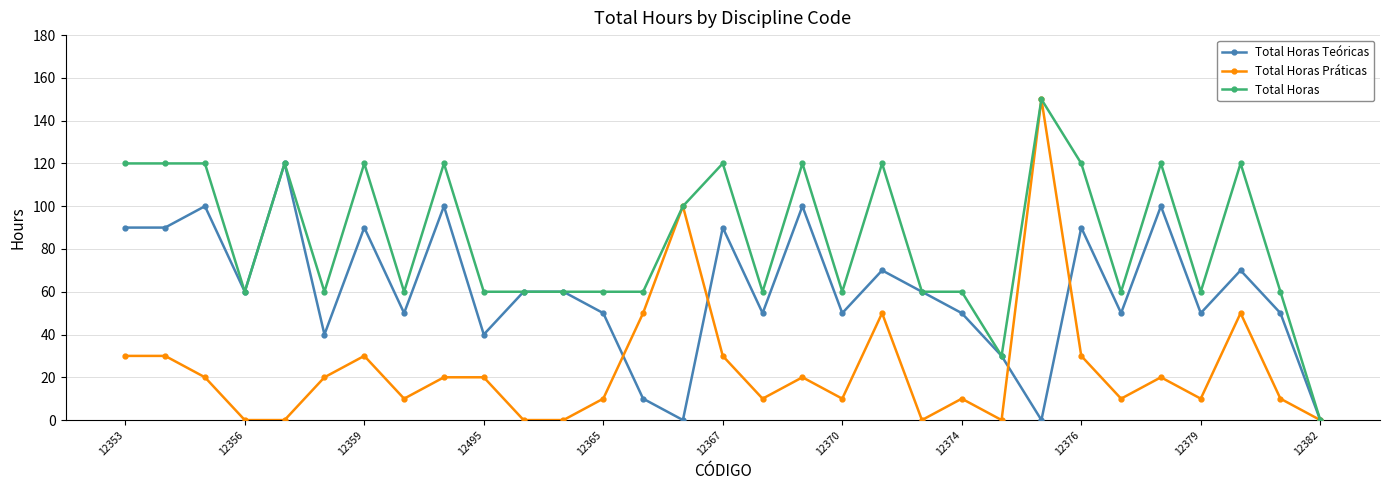

At how many categories does at least one series exceed 2?

30